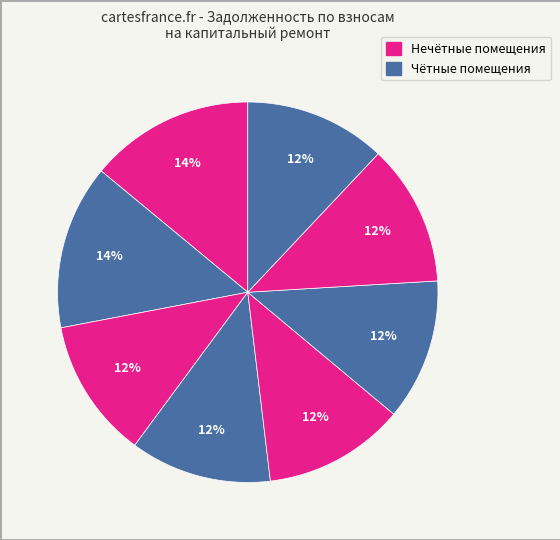

Rank the categories by value from lowest to highest.

3, 4, 5, 6, 7, 8, 1, 2